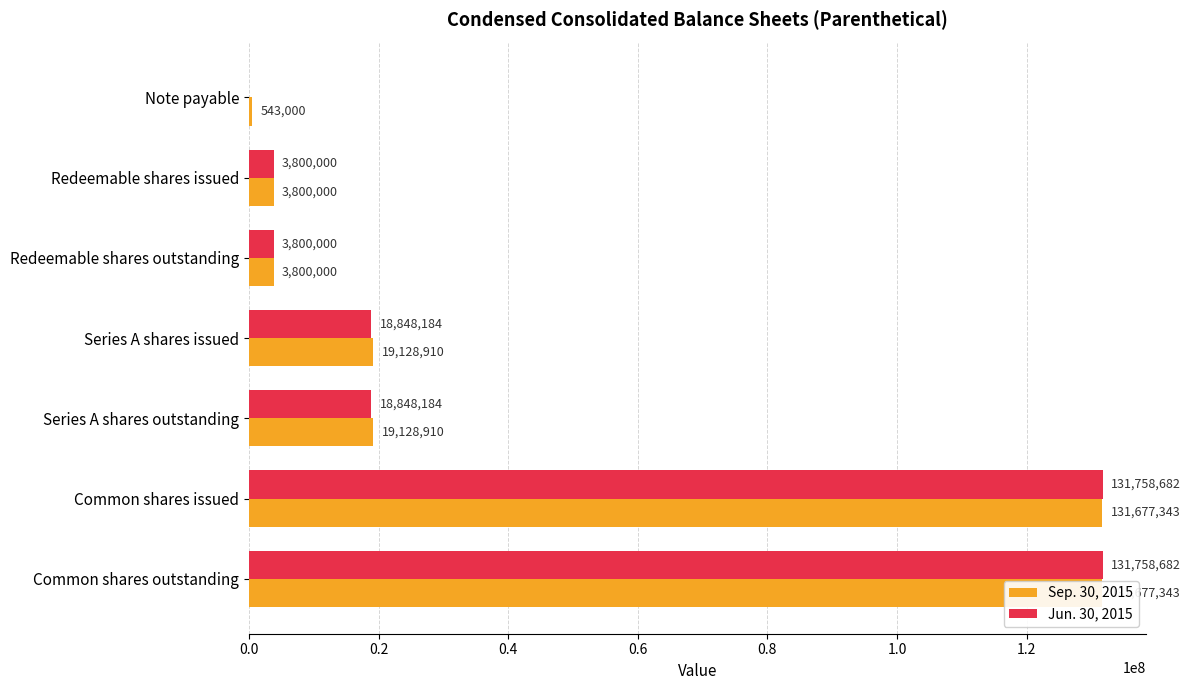

Reading right to left, what are all the values shown in this chart?

Sep. 30, 2015: 131677343	131677343	19128910	19128910	3800000	3800000	543000
Jun. 30, 2015: 131758682	131758682	18848184	18848184	3800000	3800000	0